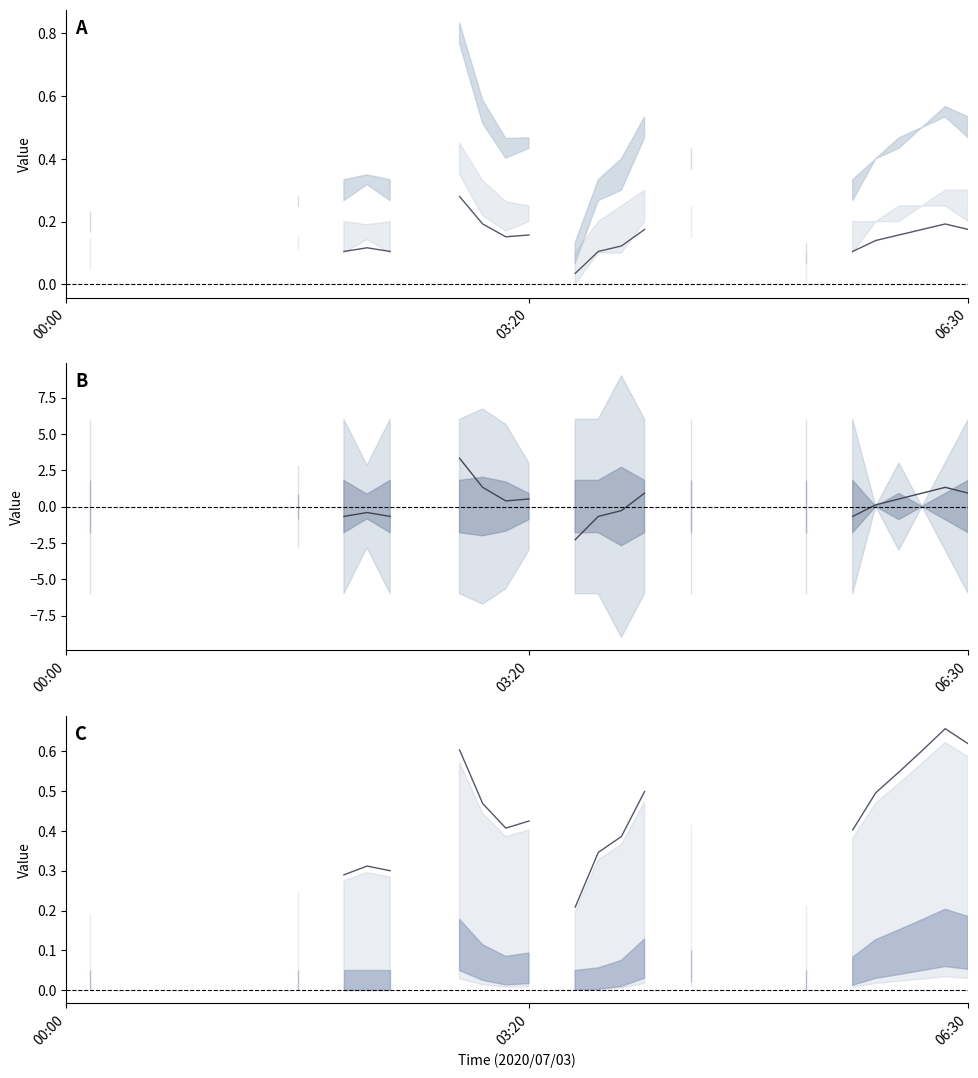

What is the difference between the highest and lowest values at 23?

1.0